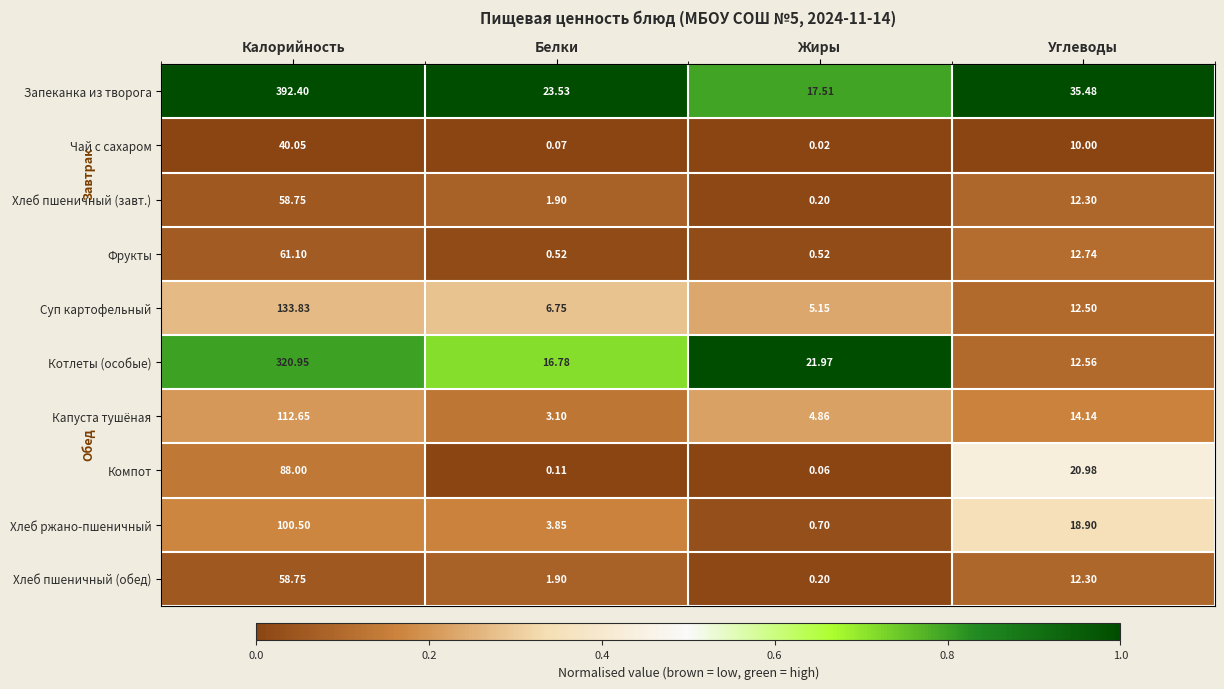

Which label corresponds to the largest value in the chart?

Калорийность